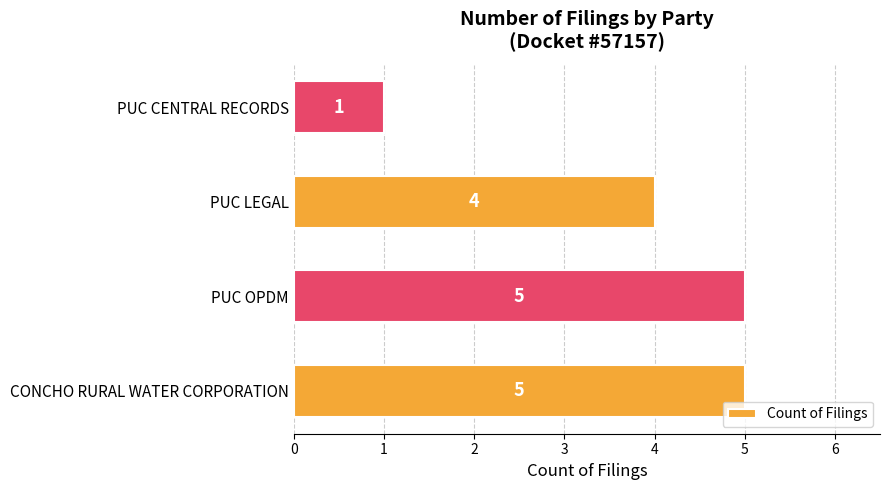

Reading bottom to top, list all the values displayed in this chart.

CONCHO RURAL WATER CORPORATION=5	PUC OPDM=5	PUC LEGAL=4	PUC CENTRAL RECORDS=1